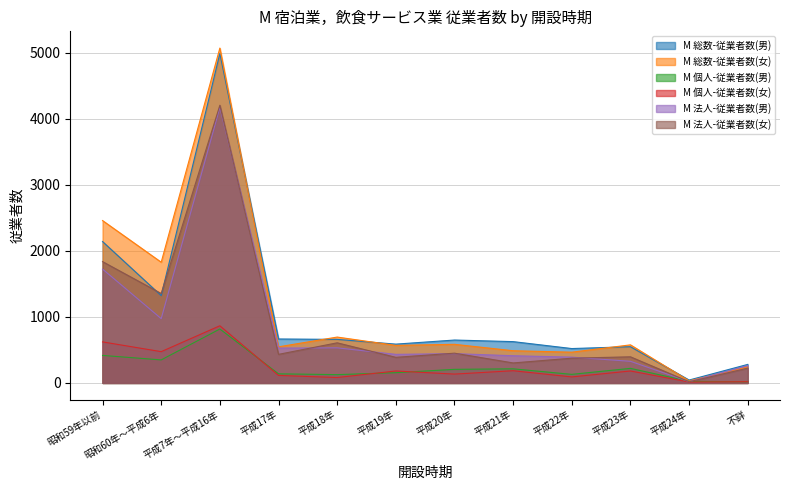

What is the difference between the M 法人-従業者数(男) values at 平成21年 and 平成22年?

21